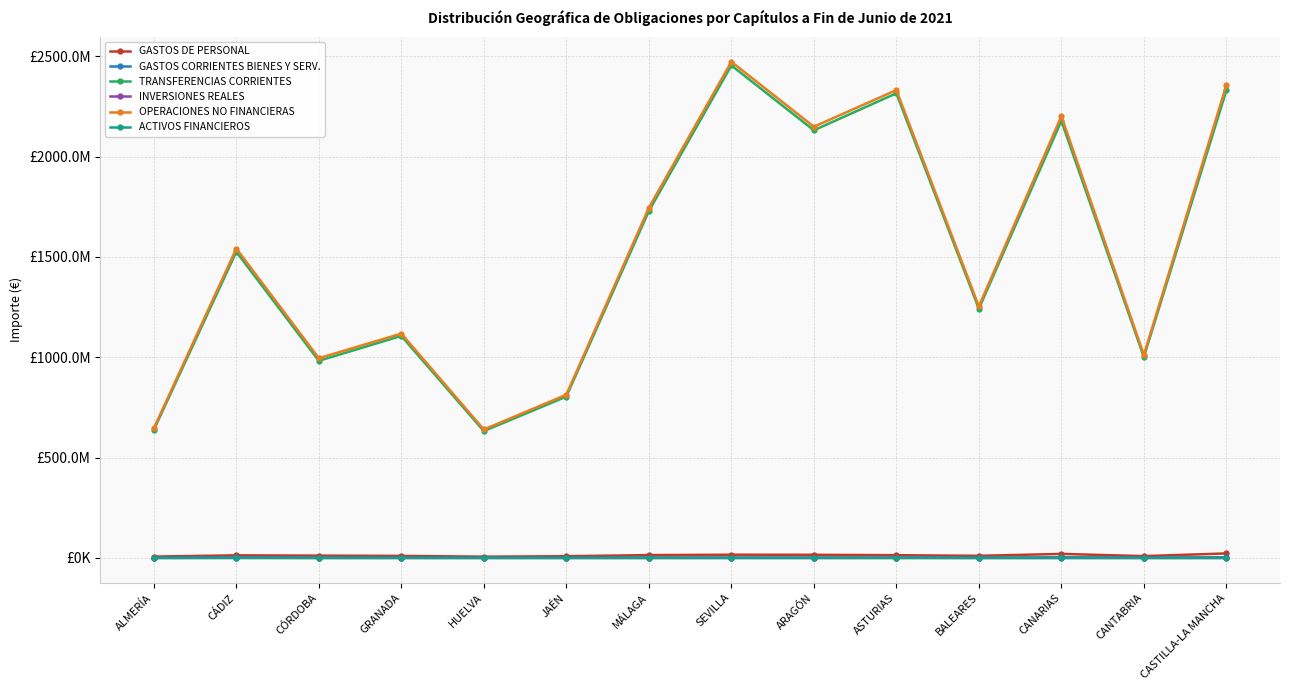

Reading left to right, what are all the values shown in this chart?

GASTOS DE PERSONAL: ALMERÍA=6868940.2	CÁDIZ=13060809.2	CÓRDOBA=11559360.5	GRANADA=10223115.2	HUELVA=6428248.4	JAÉN=8593713.2	MÁLAGA=14198124.8	SEVILLA=16274549.7	ARAGÓN=15783325.1	ASTURIAS=13770439.3	BALEARES=10624091.8	CANARIAS=20233969.7	CANTABRIA=9150935.9	CASTILLA-LA MANCHA=22592509.9
GASTOS CORRIENTES BIENES Y SERV.: ALMERÍA=1220696.9	CÁDIZ=2520090.5	CÓRDOBA=1455485.4	GRANADA=1240698.6	HUELVA=1470131.0	JAÉN=940361.4	MÁLAGA=1766218.0	SEVILLA=2005755.3	ARAGÓN=2015185.5	ASTURIAS=1925691.7	BALEARES=1347691.3	CANARIAS=3230706.5	CANTABRIA=1519375.0	CASTILLA-LA MANCHA=3509126.5
TRANSFERENCIAS CORRIENTES: ALMERÍA=637632279.4	CÁDIZ=1525610490.8	CÓRDOBA=982428522.6	GRANADA=1106487912.1	HUELVA=632265849.3	JAÉN=803958164.3	MÁLAGA=1728490159.4	SEVILLA=2454131116.9	ARAGÓN=2131117471.4	ASTURIAS=2315399072.2	BALEARES=1241608025.2	CANARIAS=2178083955.2	CANTABRIA=1001232458.5	CASTILLA-LA MANCHA=2329796647.2
INVERSIONES REALES: ALMERÍA=13415.4	CÁDIZ=566052.5	CÓRDOBA=107651.1	GRANADA=0.0	HUELVA=12781.9	JAÉN=45775.7	MÁLAGA=74871.0	SEVILLA=68022.1	ARAGÓN=39523.8	ASTURIAS=235463.8	BALEARES=47581.1	CANARIAS=53082.5	CANTABRIA=16091.2	CASTILLA-LA MANCHA=50552.6
OPERACIONES NO FINANCIERAS: ALMERÍA=645735335.1	CÁDIZ=1541757442.9	CÓRDOBA=995551194.6	GRANADA=1117951743.9	HUELVA=640177010.6	JAÉN=813538014.5	MÁLAGA=1744529718.4	SEVILLA=2472488974.2	ARAGÓN=2148955550.9	ASTURIAS=2331330667.1	BALEARES=1253627389.4	CANARIAS=2201601713.8	CANTABRIA=1011918860.6	CASTILLA-LA MANCHA=2355949701.0
ACTIVOS FINANCIEROS: ALMERÍA=35812.3	CÁDIZ=54769.8	CÓRDOBA=11500.3	GRANADA=38409.8	HUELVA=30253.4	JAÉN=40811.5	MÁLAGA=60232.5	SEVILLA=67615.0	ARAGÓN=40795.7	ASTURIAS=48716.2	BALEARES=26964.7	CANARIAS=100988.2	CANTABRIA=25591.4	CASTILLA-LA MANCHA=37195.0